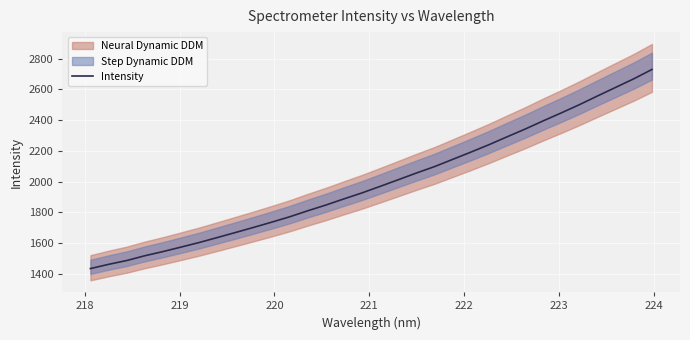

What is the minimum value for Intensity?

1434.6